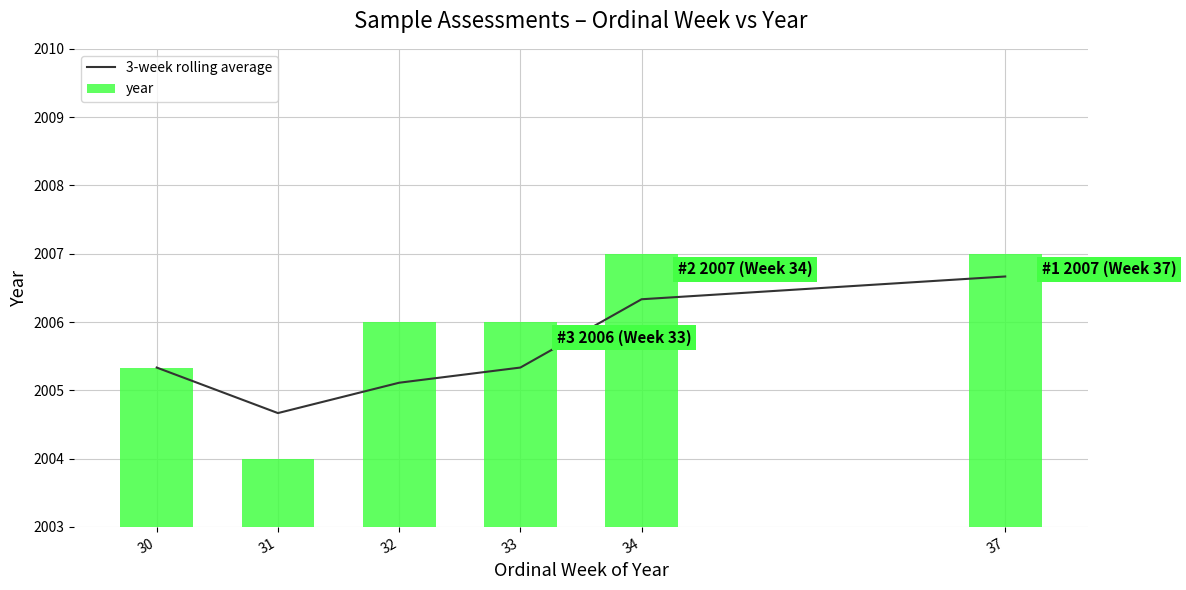

How many values in the year series exceed 2006?

2